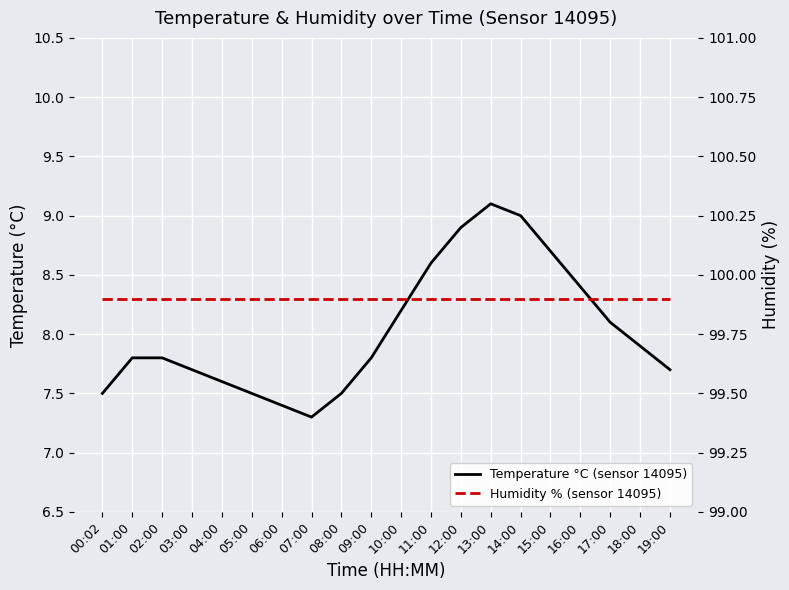

What is the total value across all series at 19:00?

107.6